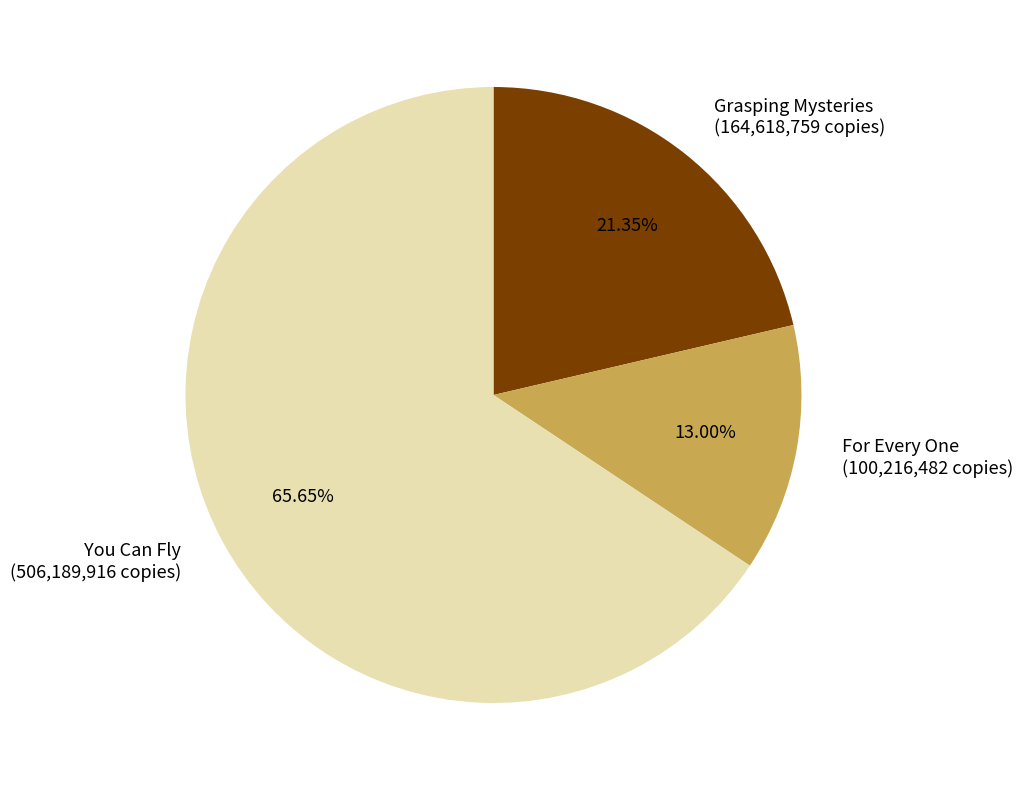

The You Can Fly slice represents 56% of the pie. True or false?

False